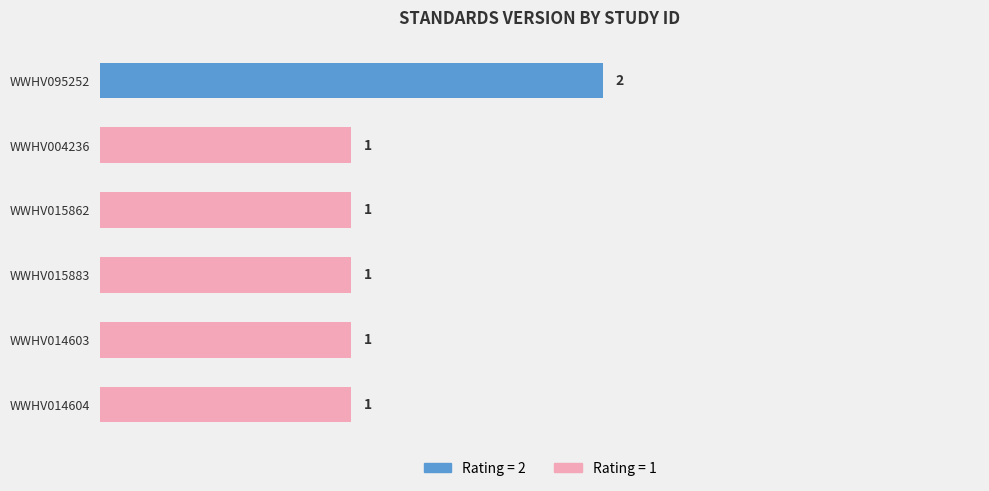

What is the difference between the maximum and minimum values?

1